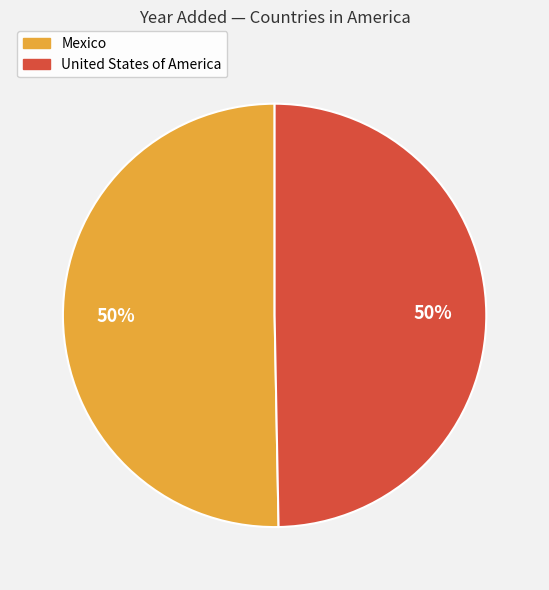

To the nearest percent, what portion does United States of America represent?

50%